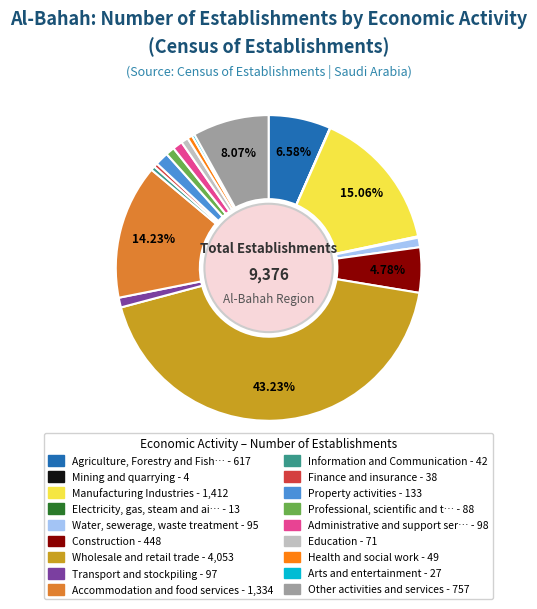

Does any single category account for the majority?

No